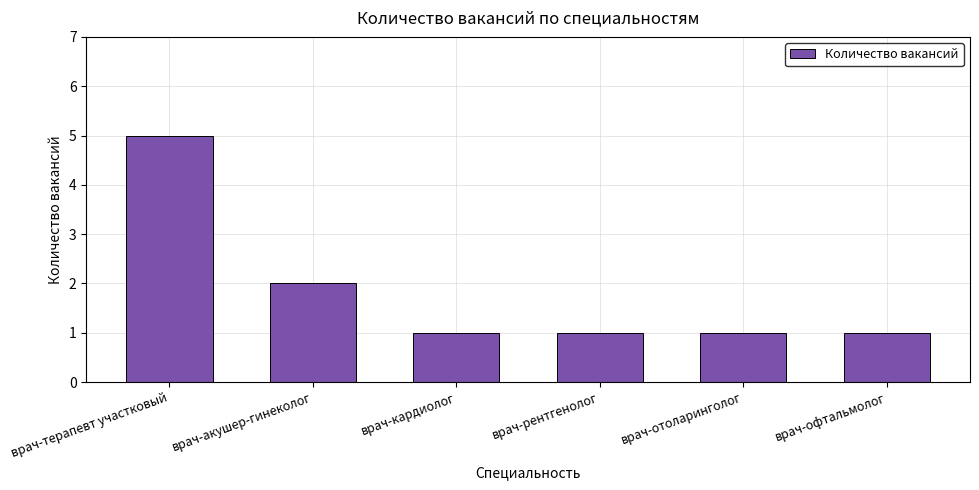

Reading left to right, what are all the values shown in this chart?

врач-терапевт участковый=5	врач-акушер-гинеколог=2	врач-кардиолог=1	врач-рентгенолог=1	врач-отоларинголог=1	врач-офтальмолог=1